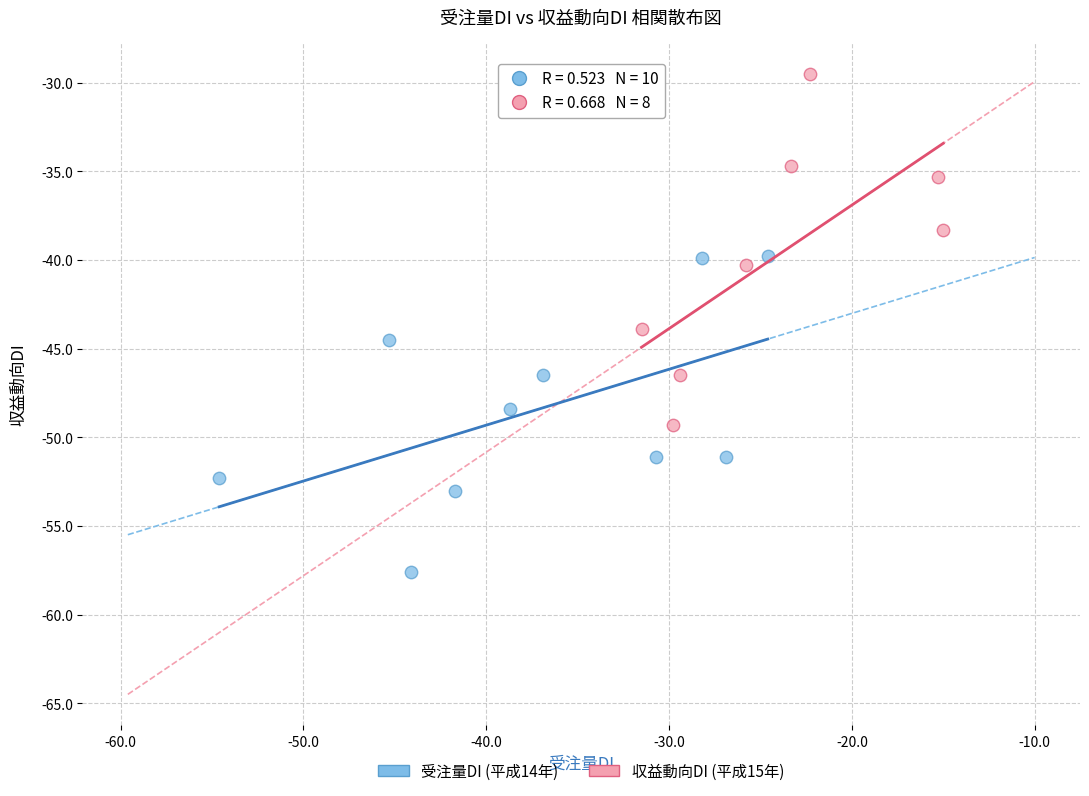

Which series has the largest Y range (max minus min)?

収益動向DI (平成15年)